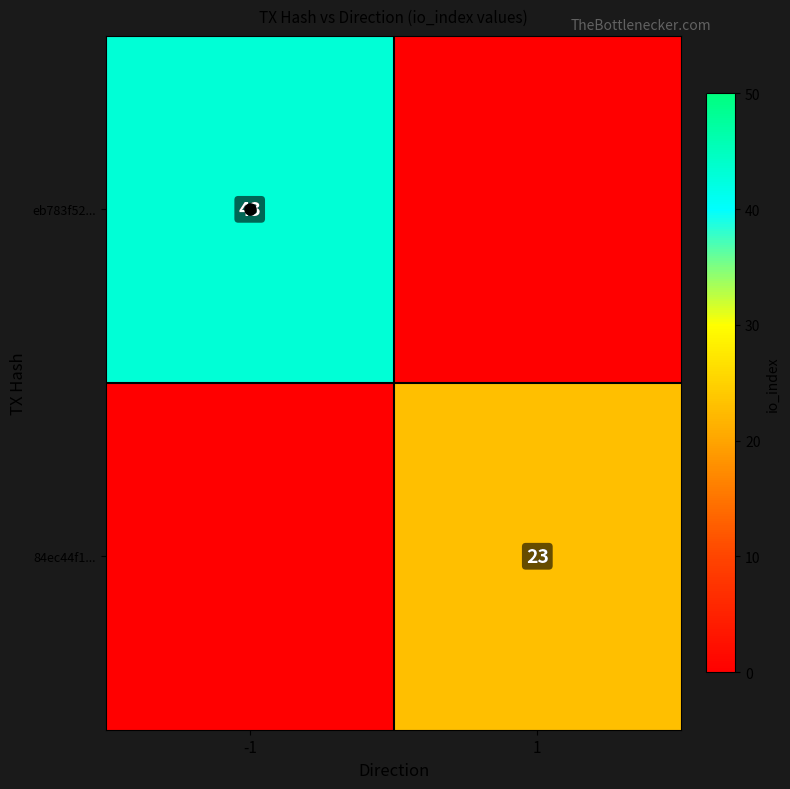

Rank the series by their average value, from lowest to highest.

84ec44f1..., eb783f52...